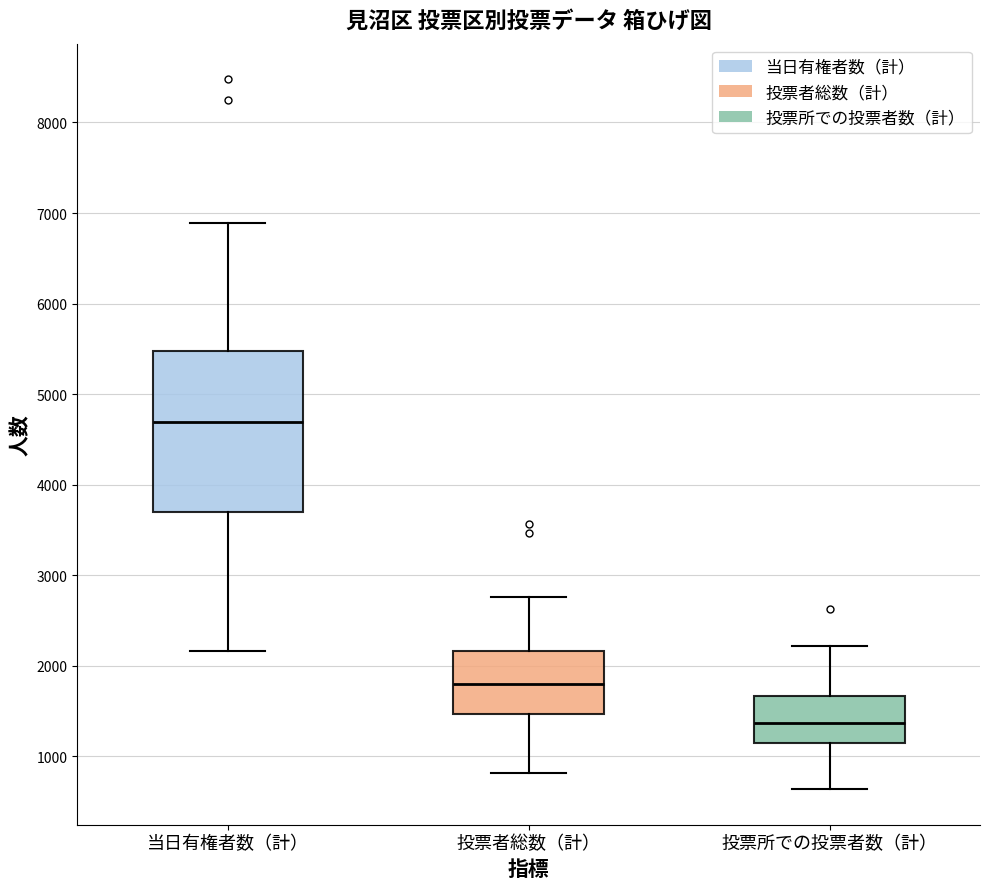

Reading left to right, read every box against the y-axis: the position of its median line, the range the box covers, and the ends of its whiskers. The values are not printed on the chart, so give them approximately, as read against the axis.

当日有権者数（計）: median 4700, box 3700 to 5500, whiskers 2200 to 6900
投票者総数（計）: median 1800, box 1500 to 2200, whiskers 800 to 2800
投票所での投票者数（計）: median 1400, box 1200 to 1700, whiskers 600 to 2200